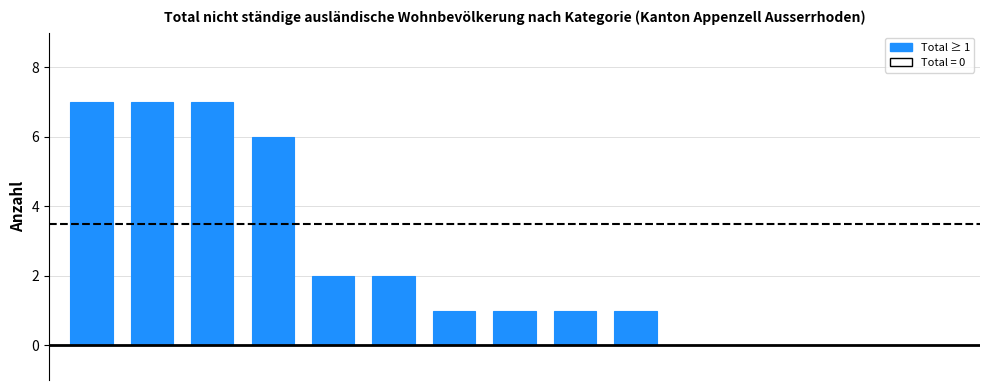

What is the sum of all values?

35